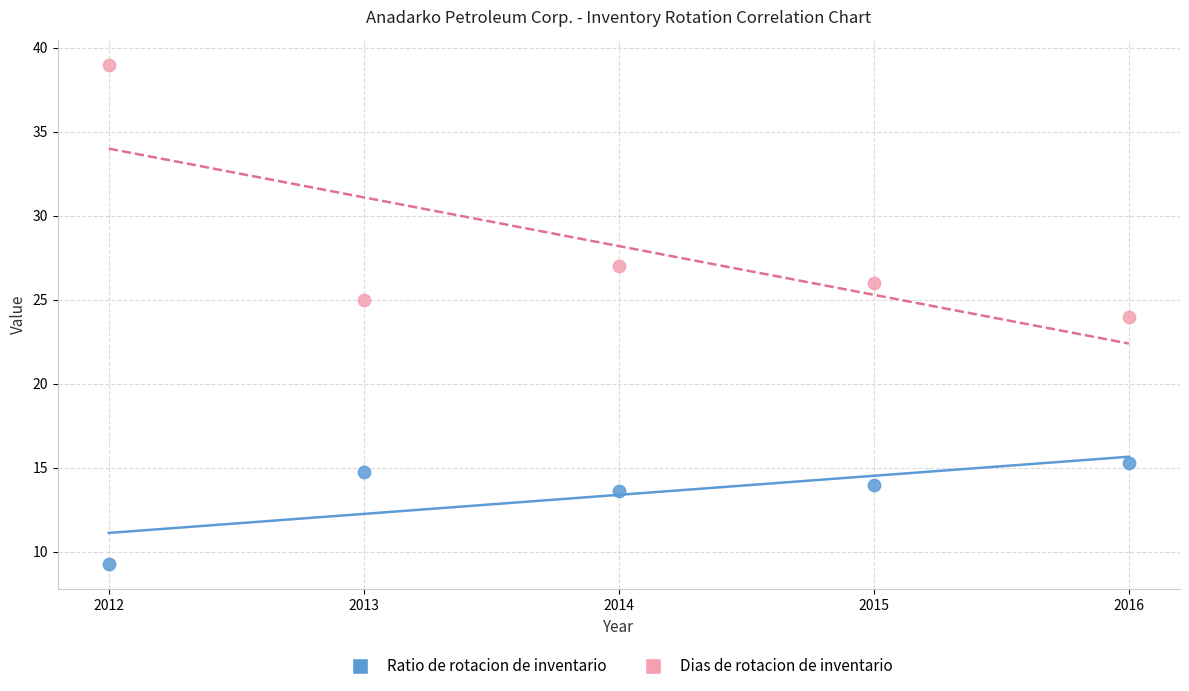

Which series has the largest Y range (max minus min)?

Dias de rotacion de inventario